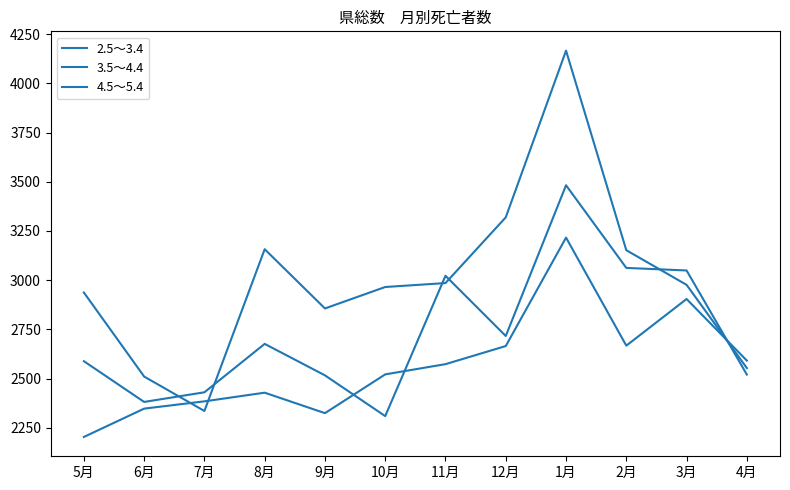

Read the 3.5～4.4 value at 11月.

3022